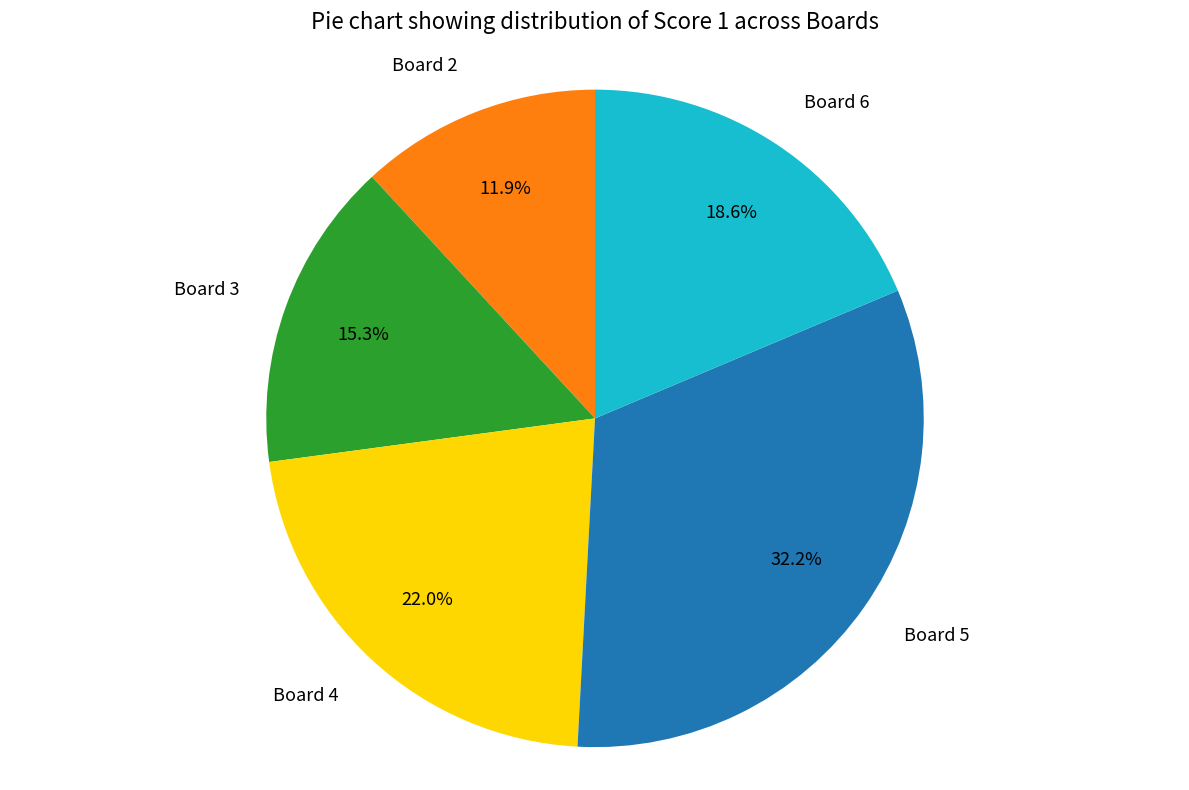

Count the number of slices in the pie.

5